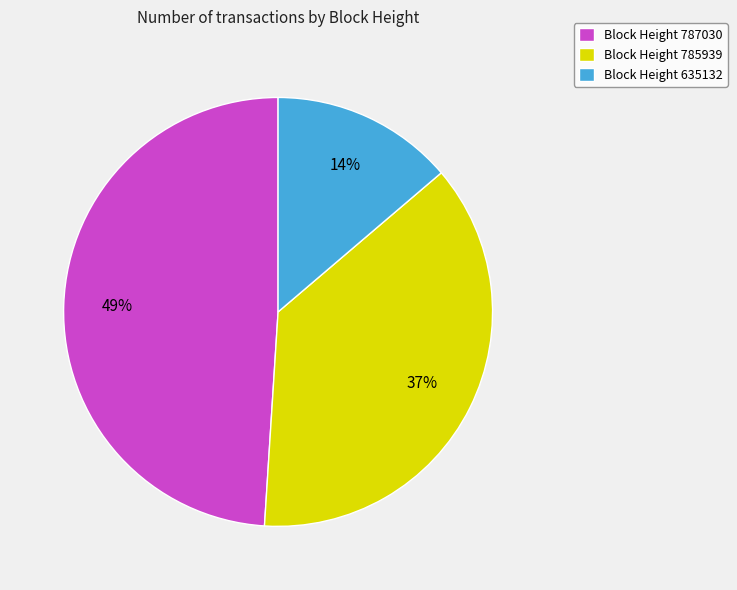

Is it true that Block Height 635132 is 14% of the pie?

True